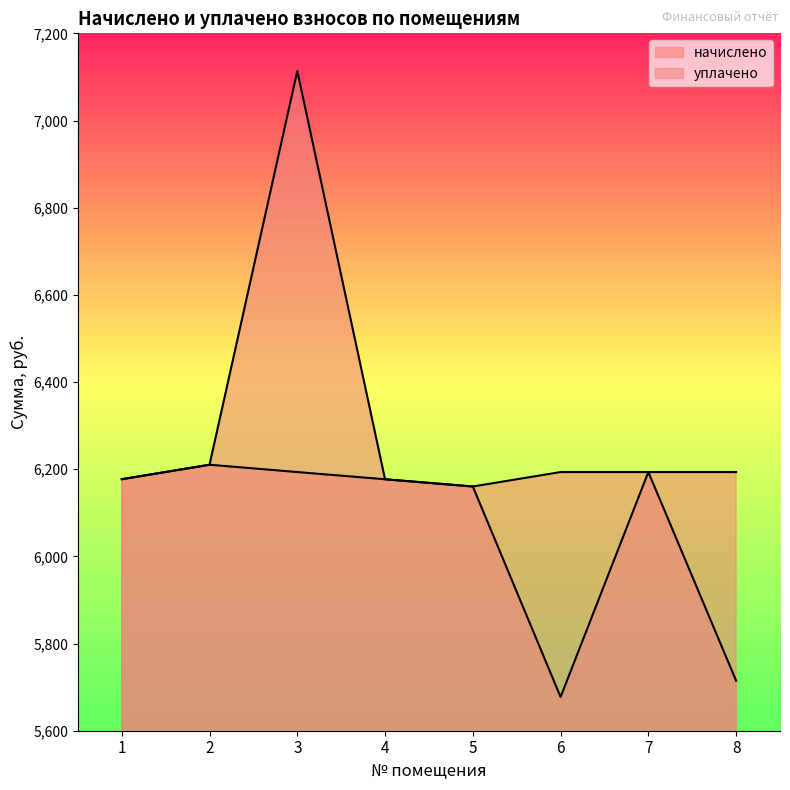

Count the number of data series in this chart.

2